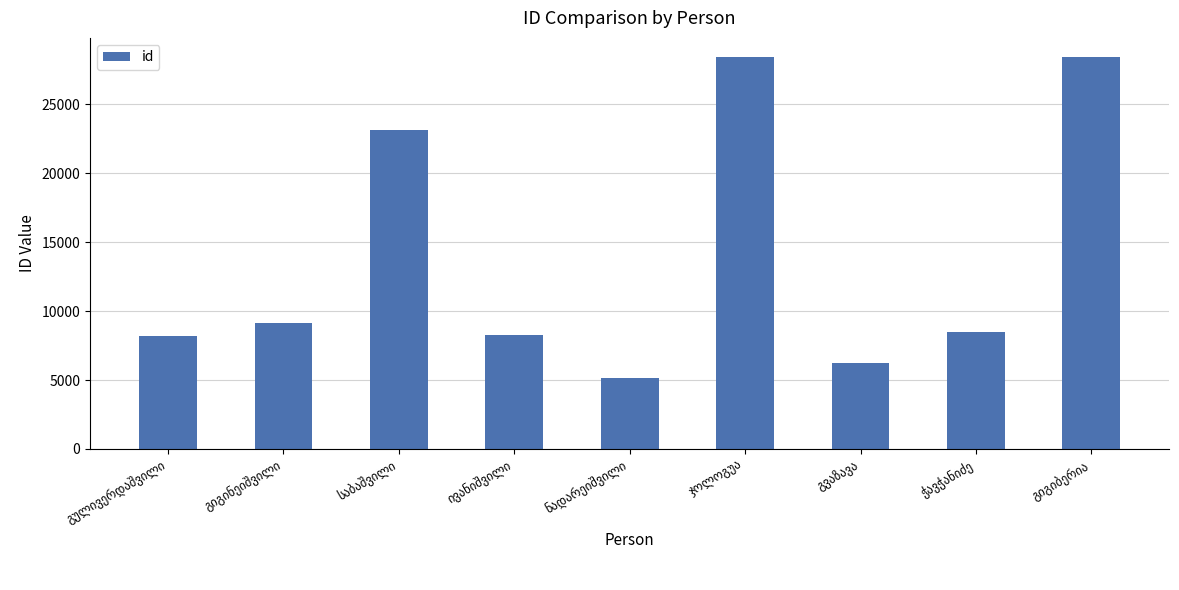

Does the chart contain stacked bars?

No